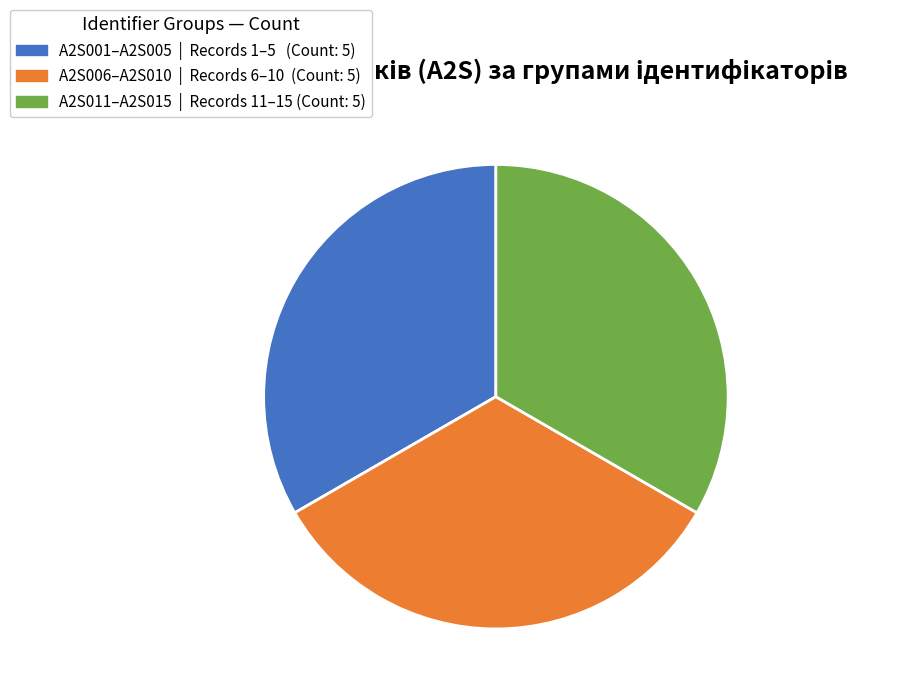

Is there any slice that represents more than half of the pie?

No